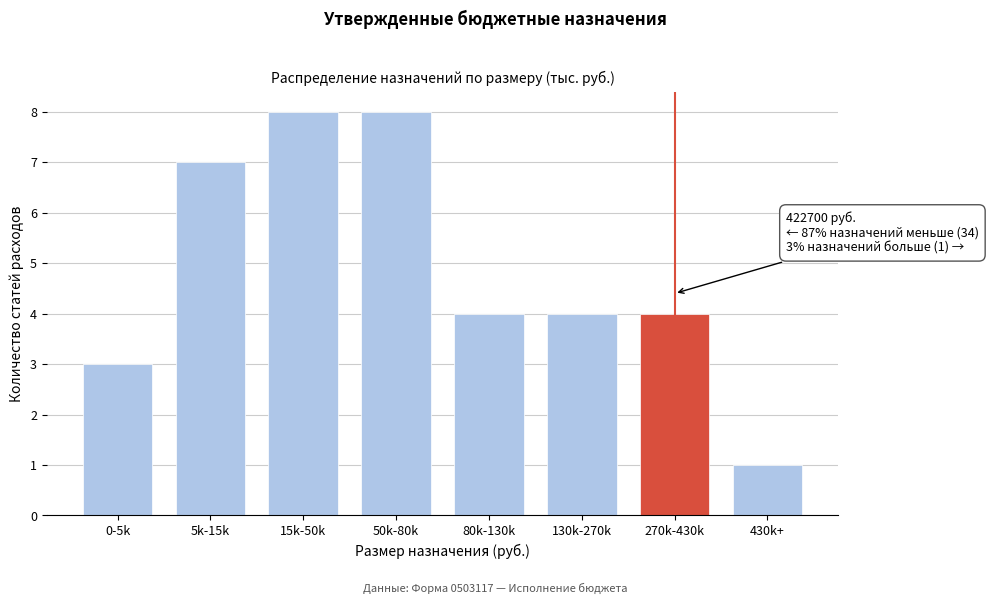

Reading left to right, list all the values displayed in this chart.

0-5k=3	5k-15k=7	15k-50k=8	50k-80k=8	80k-130k=4	130k-270k=4	270k-430k=4	430k+=1